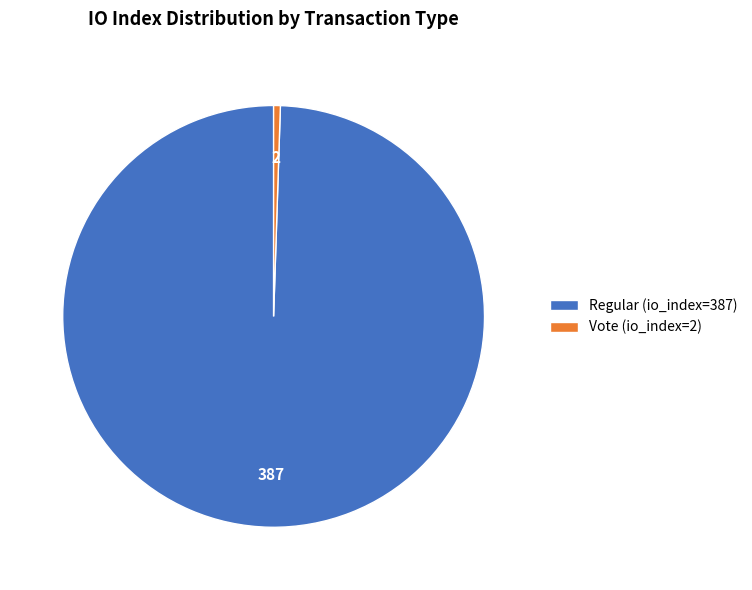

Rank the categories by value from highest to lowest.

Regular (io_index=387), Vote (io_index=2)